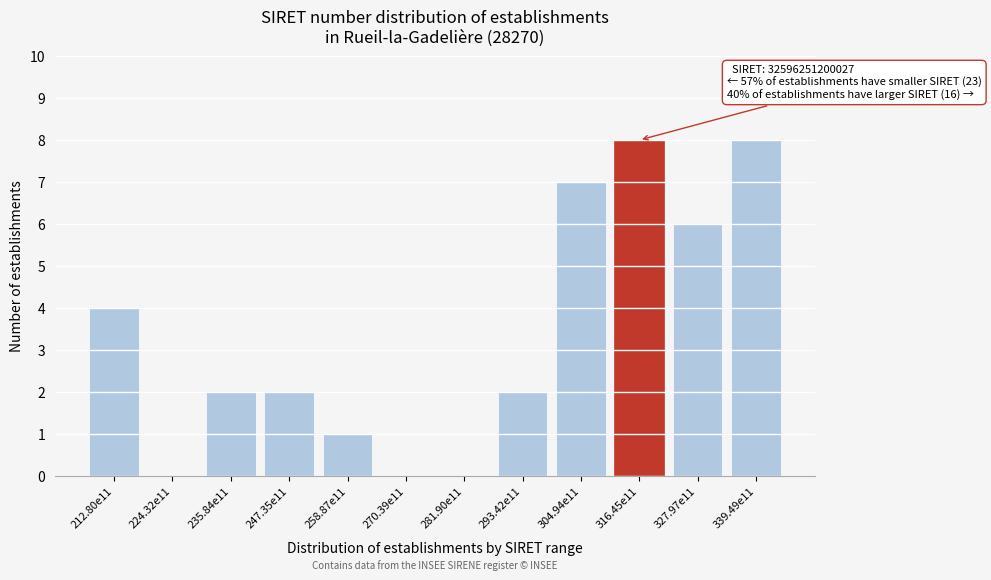

Reading left to right, transcribe all the data shown in this chart.

212.80e11=4	224.32e11=0	235.84e11=2	247.35e11=2	258.87e11=1	270.39e11=0	281.90e11=0	293.42e11=2	304.94e11=7	316.45e11=8	327.97e11=6	339.49e11=8